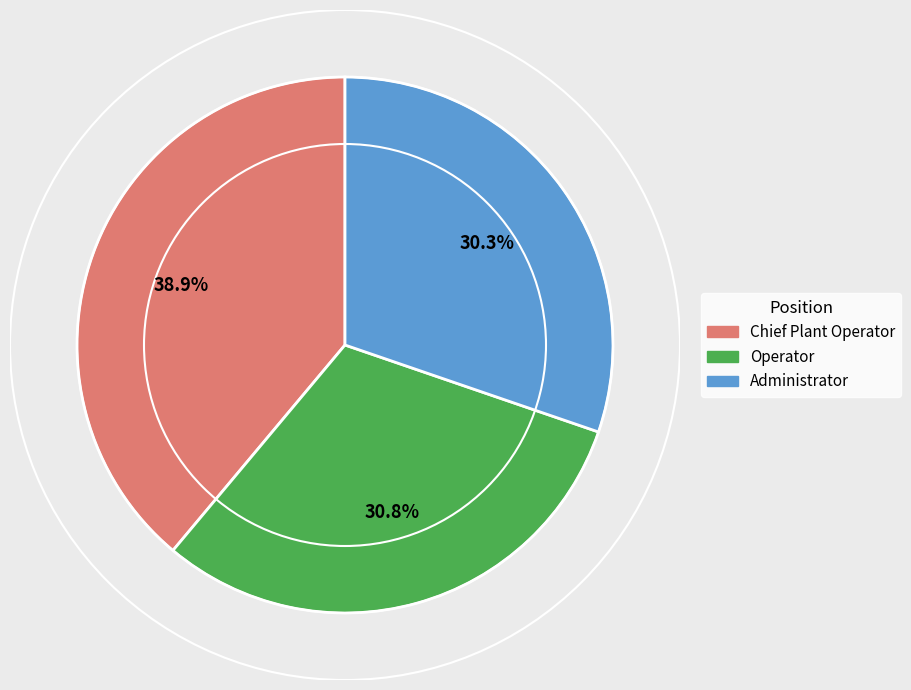

Does any single category account for the majority?

No